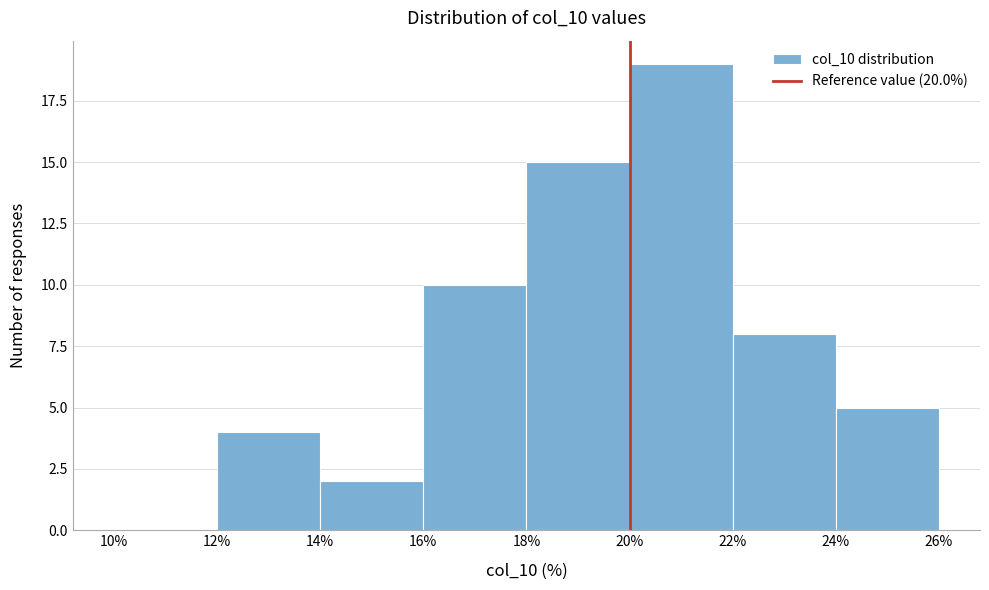

Reading left to right, list every bar in this chart as the range it spans on the x-axis followed by its height. The values are not printed on the chart, so give them approximately, as read against the axis.

10% to 12%: 0
12% to 14%: 4
14% to 16%: 2
16% to 18%: 10
18% to 20%: 15
20% to 22%: 19
22% to 24%: 8
24% to 26%: 5